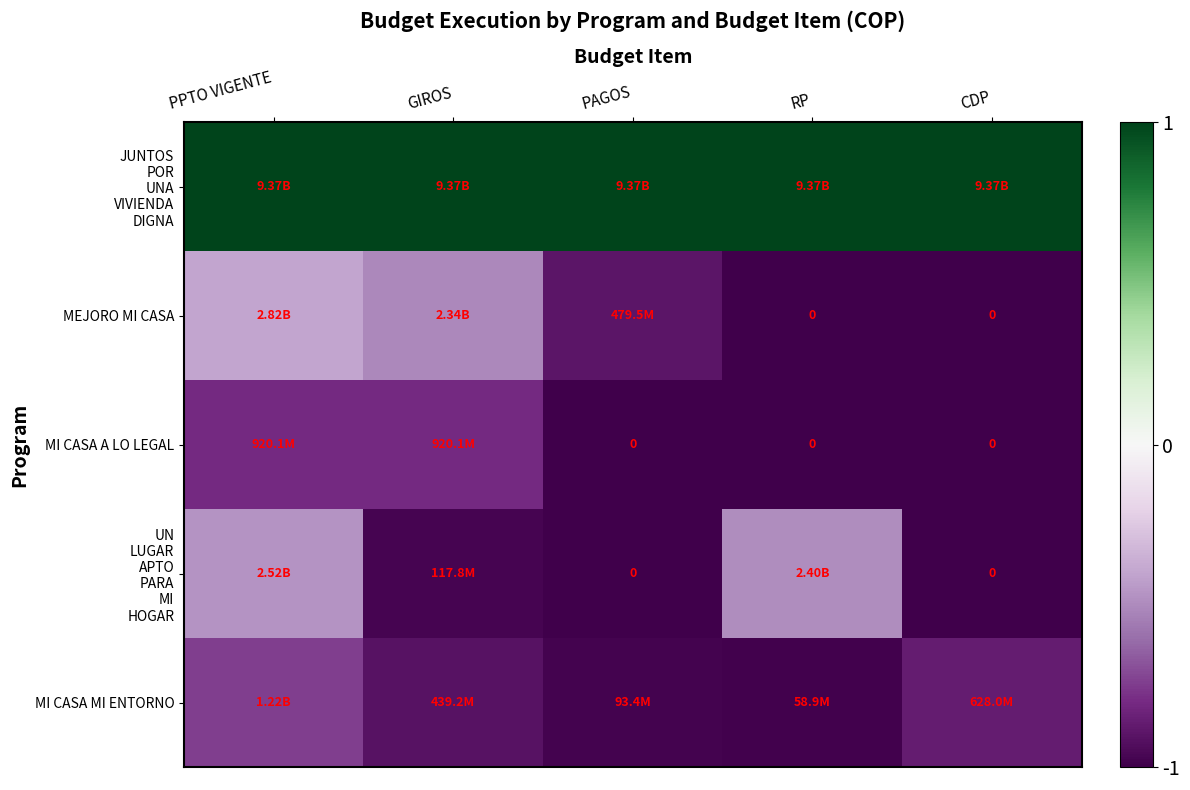

What is the difference between the highest and lowest values at CDP?

2.0